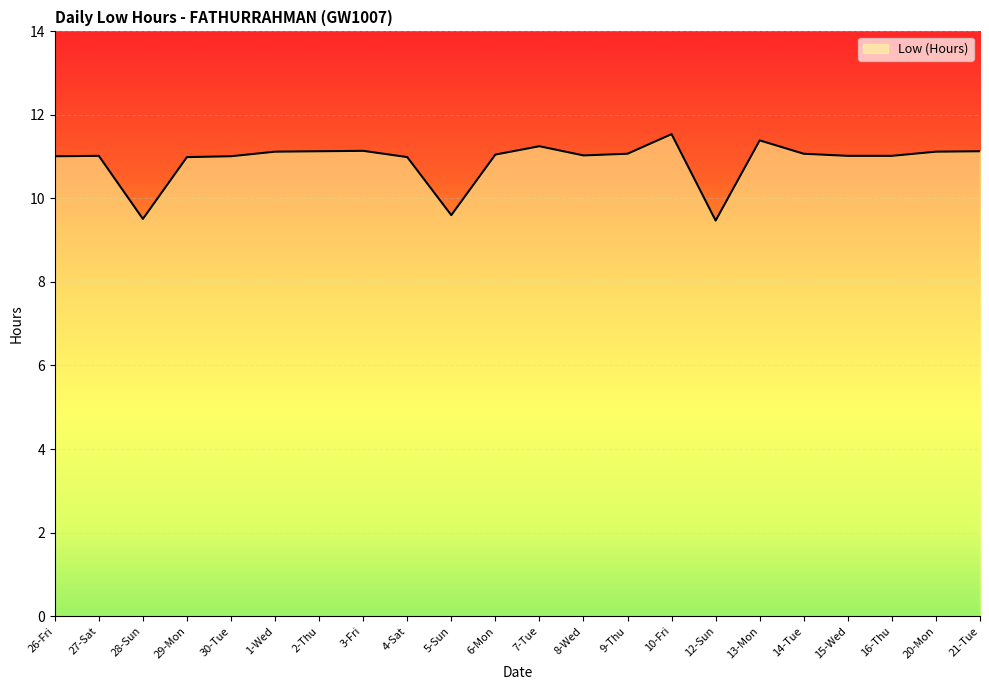

How many lines are shown in the chart?

1